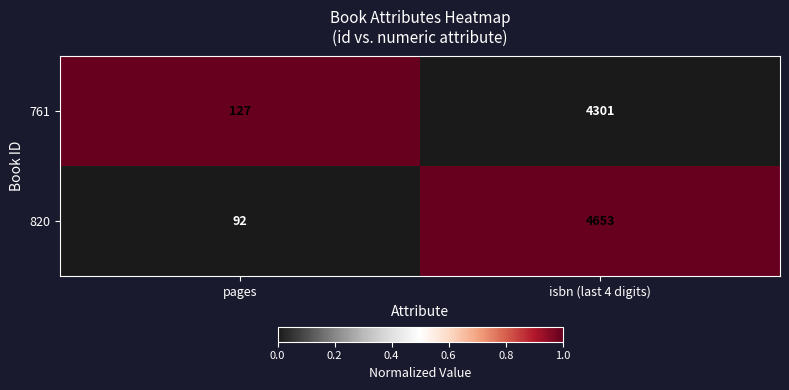

The 820 series shows 92 at pages. True or false?

True